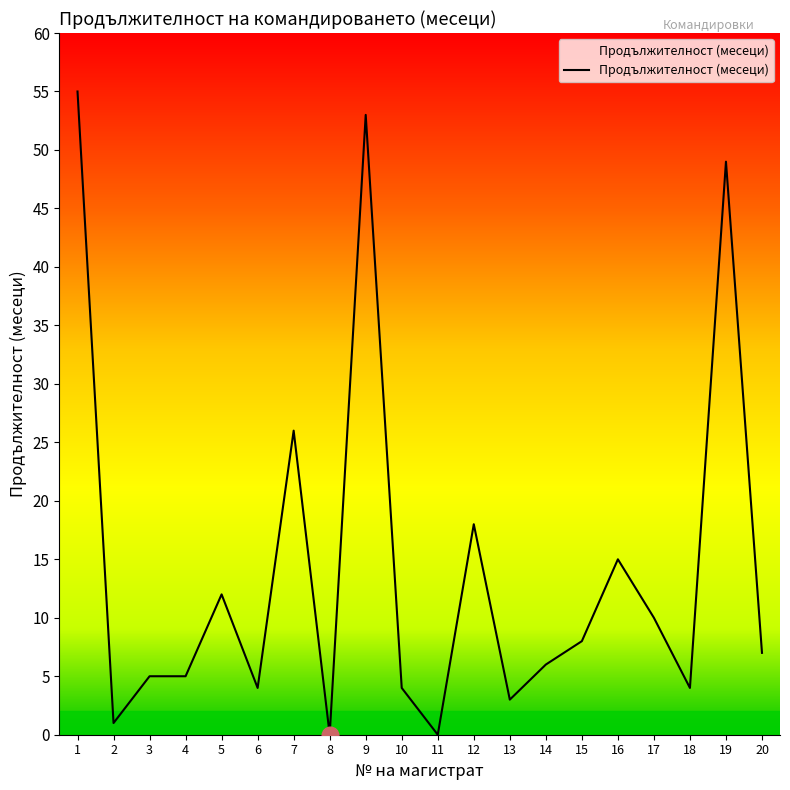

How many lines are shown in the chart?

1